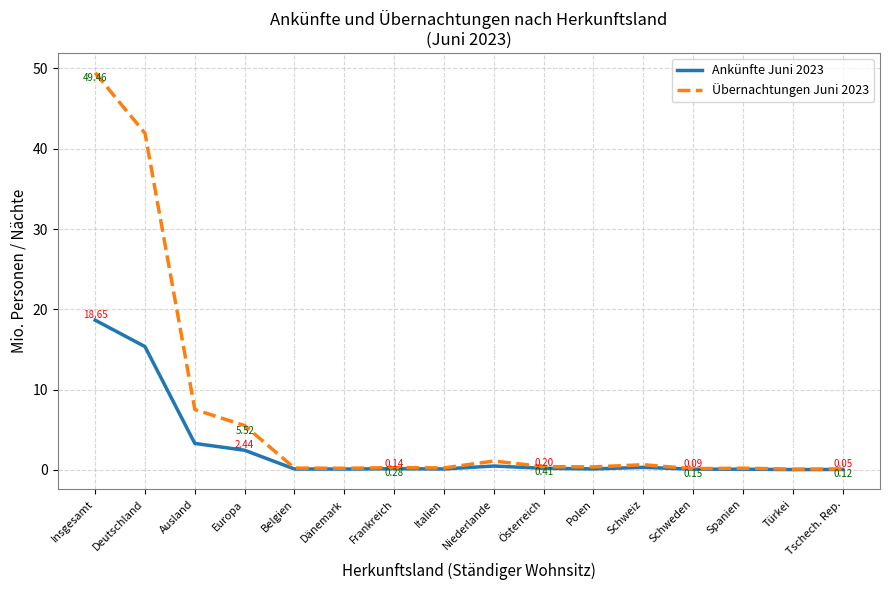

At which category is the sum across all series the highest?

Insgesamt